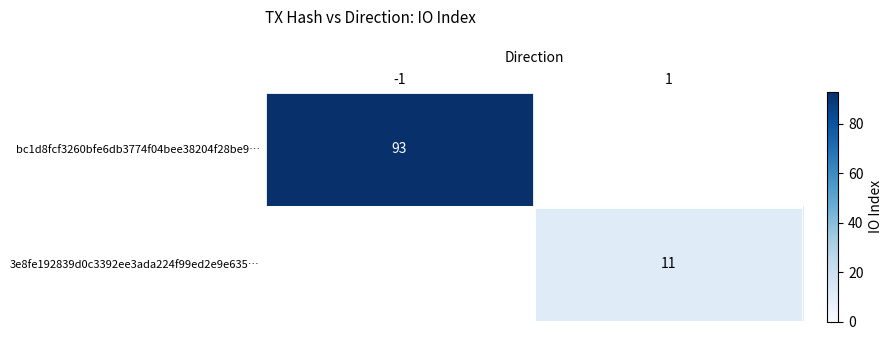

Is the value of bc1d8fcf3260bfe6db3774f04bee38204f28be9… at -1 greater than the value of 3e8fe192839d0c3392ee3ada224f99ed2e9e635… at 1?

Yes